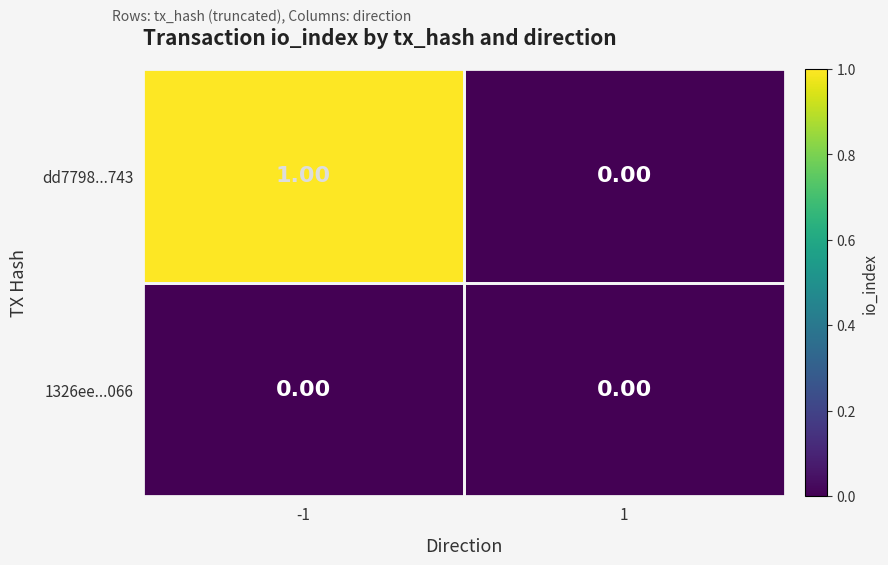

At which category is the sum across all series the highest?

-1